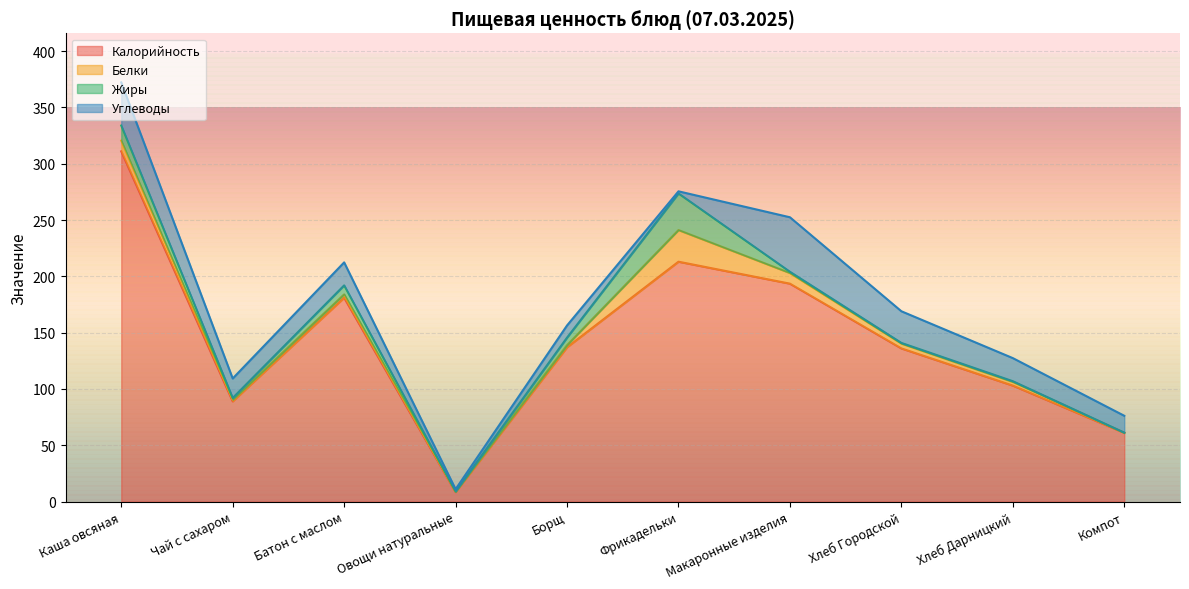

List the labels in order of Калорийность value, largest first.

Каша овсяная, Фрикадельки, Макаронные изделия, Батон с маслом, Борщ, Хлеб Городской, Хлеб Дарницкий, Чай с сахаром, Компот, Овощи натуральные